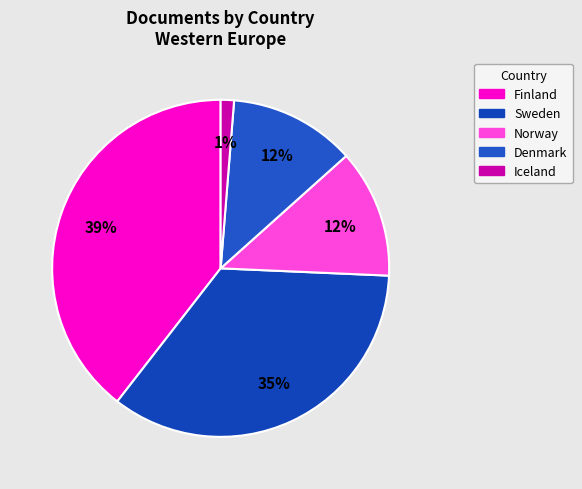

True or false: Finland accounts for 39% of the total.

True